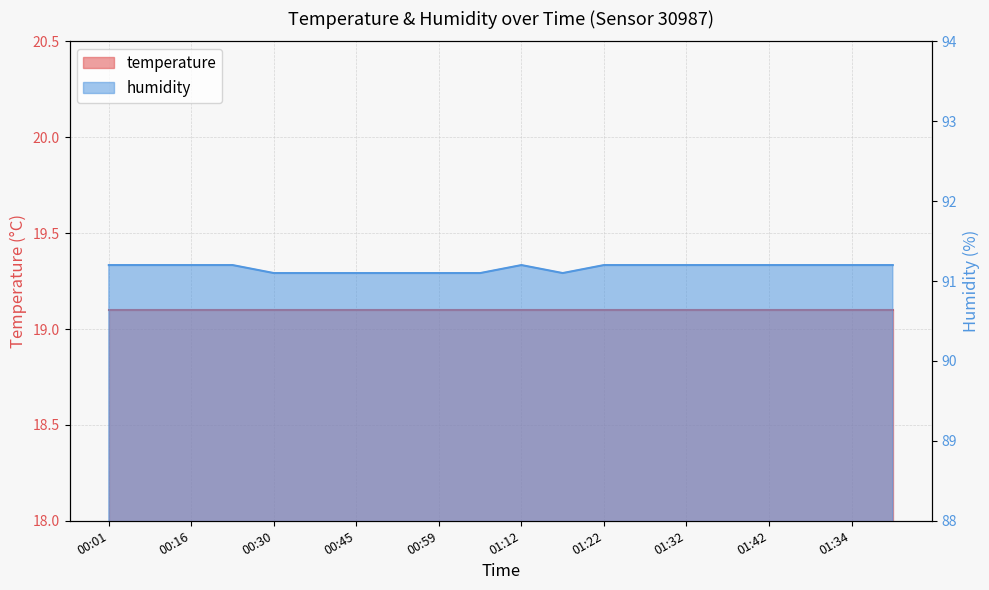

The chart shows a value of 122.5 at 00:45. True or false?

False